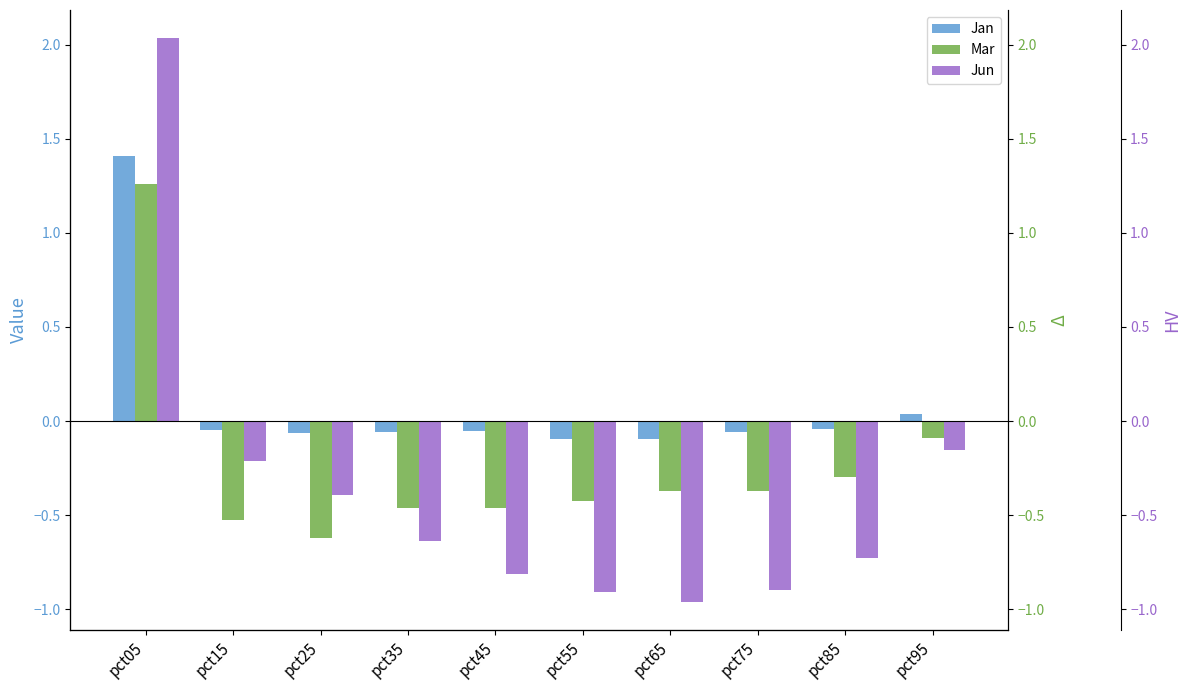

What is the value of the Mar bar at the 9th from the left?

-0.3